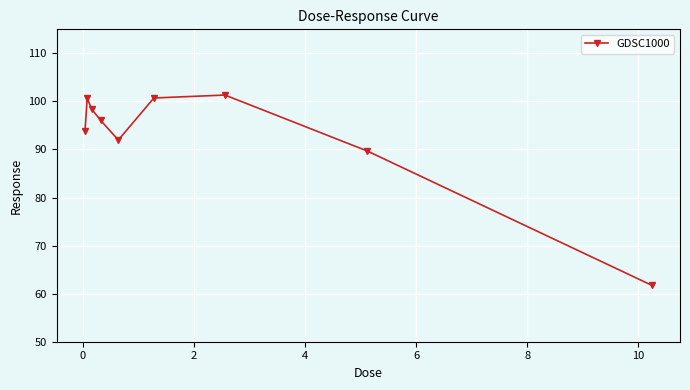

What is the maximum value shown in the chart?

101.3